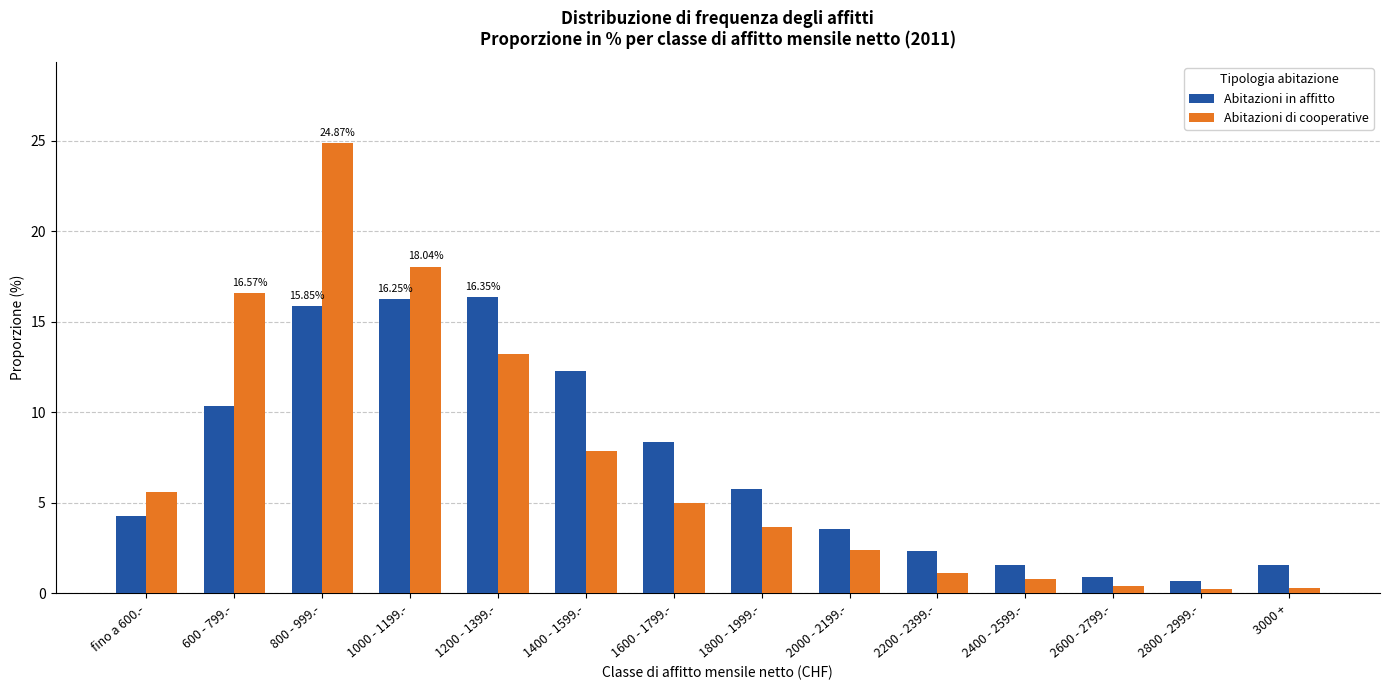

How many bars are there in each group?

2